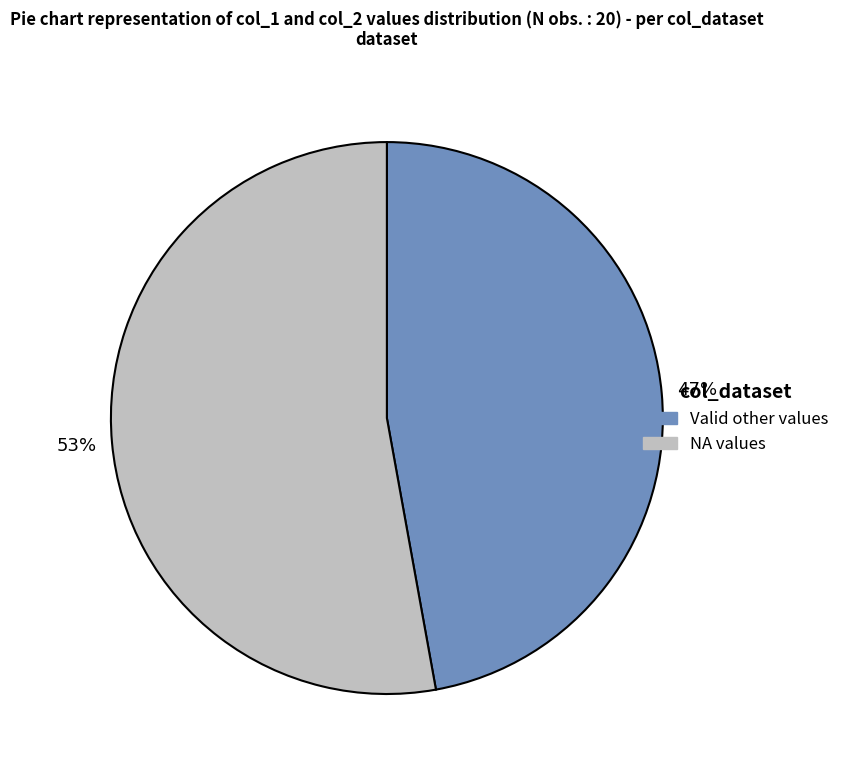

To the nearest percent, what is the difference between the largest and smallest slice percentages?

6%